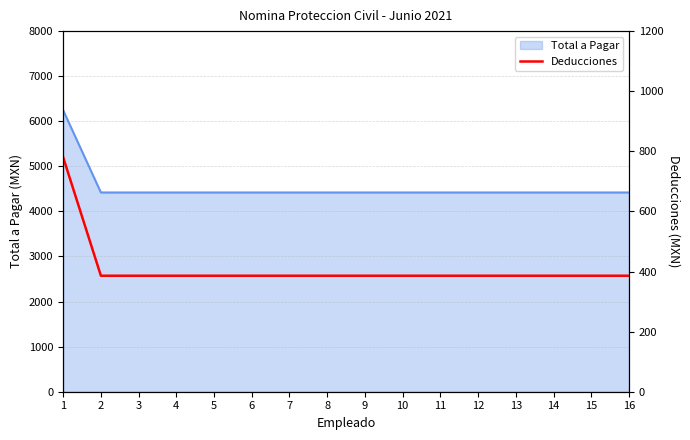

How many lines are shown in the chart?

1